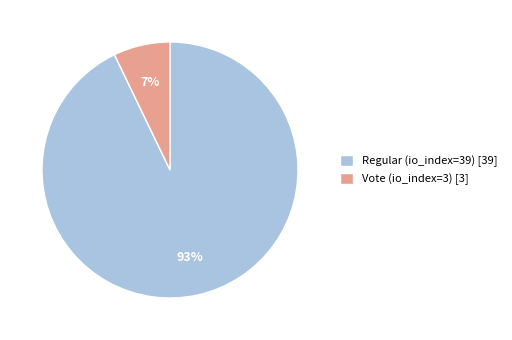

Rank the categories by value from highest to lowest.

Regular (io_index=39), Vote (io_index=3)